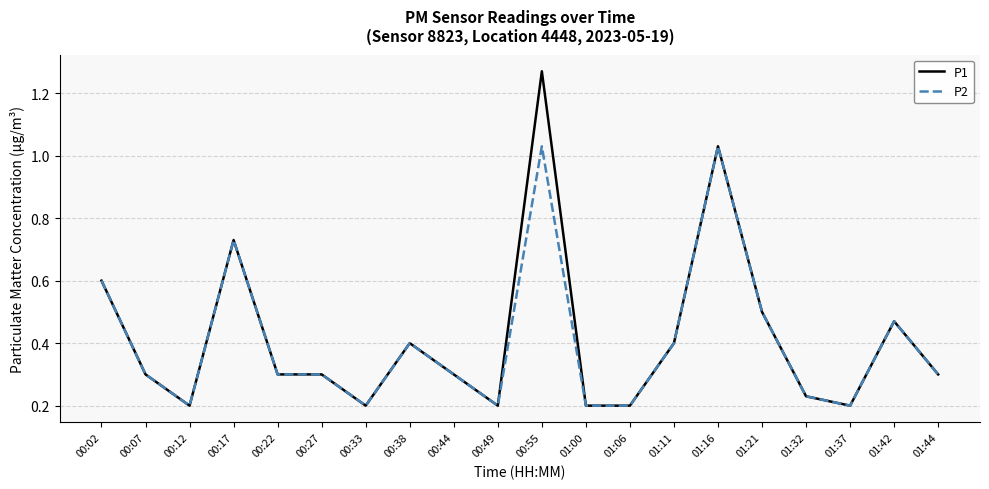

Which series has the widest spread of values?

P1